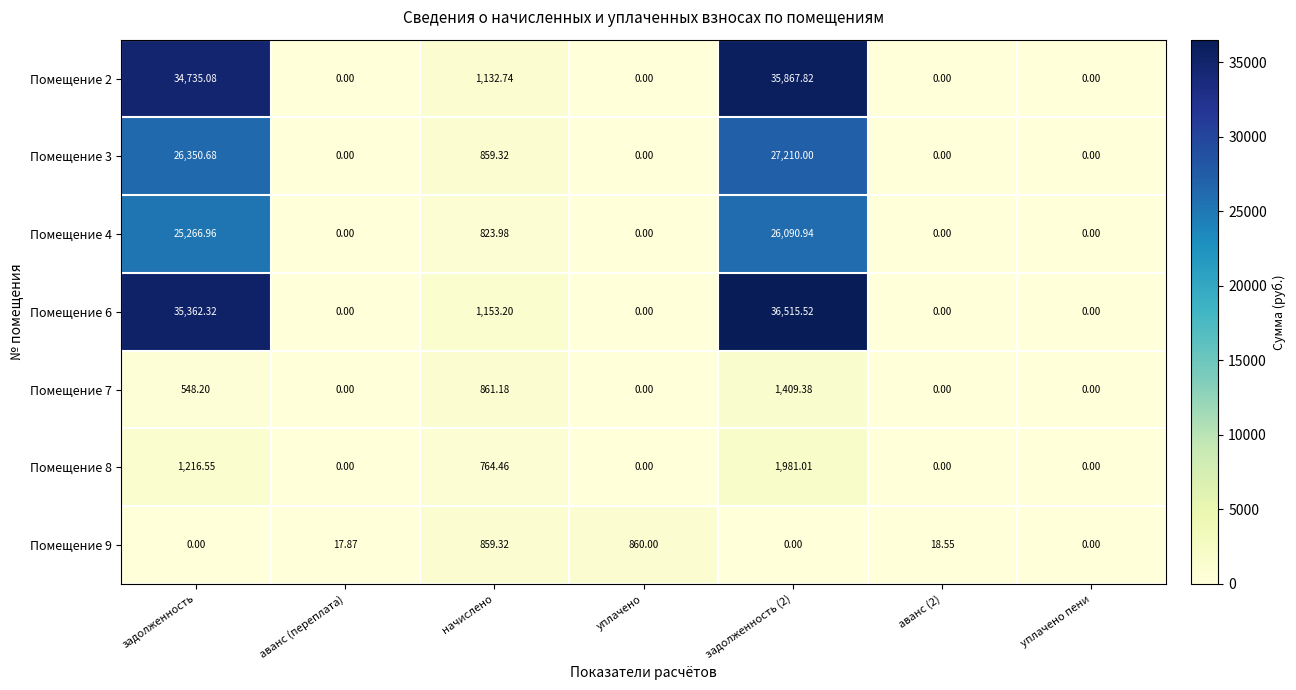

How many values in Помещение 4 are above zero?

3